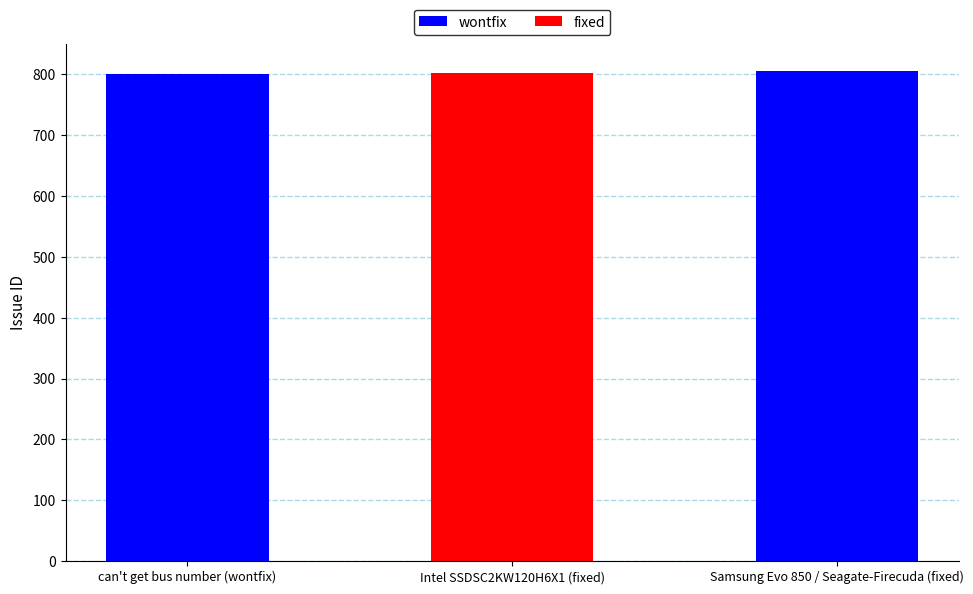

Does the chart contain stacked bars?

No